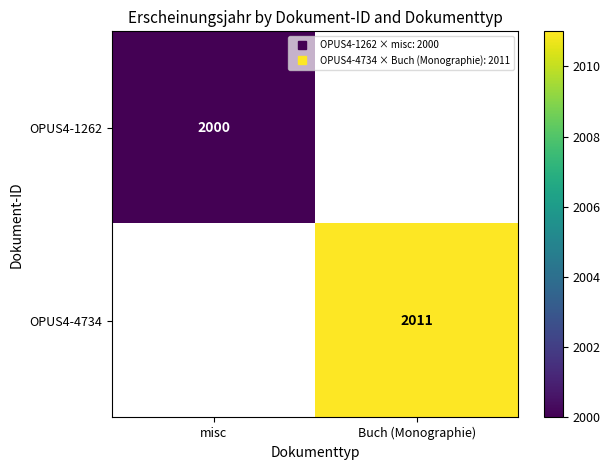

Between misc and Buch (Monographie), which is larger?

Buch (Monographie)